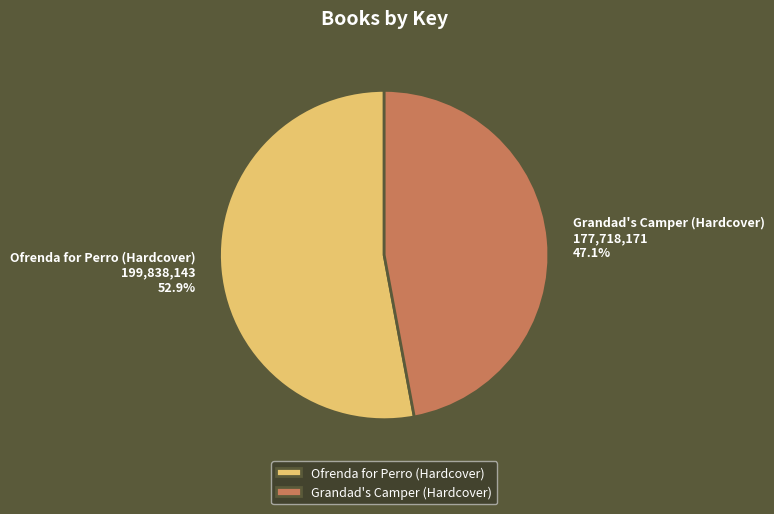

How many slices are in this pie chart?

2